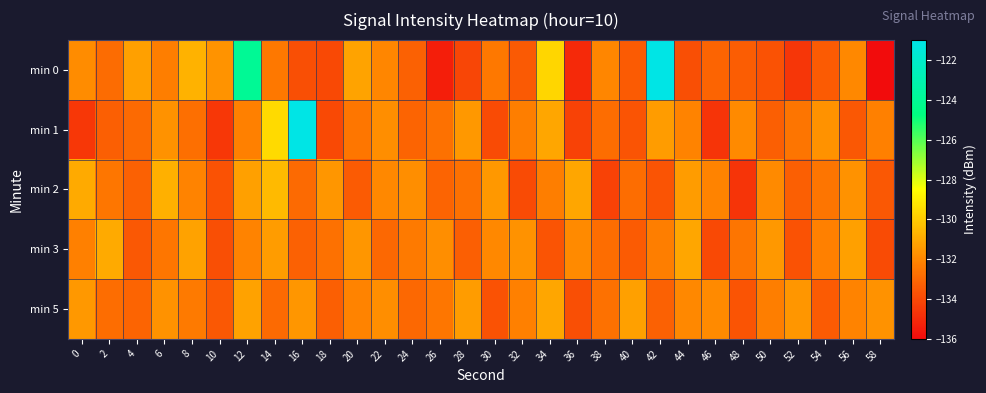

List the series in order of their peak value, lowest first.

min 5, min 3, min 2, min 0, min 1